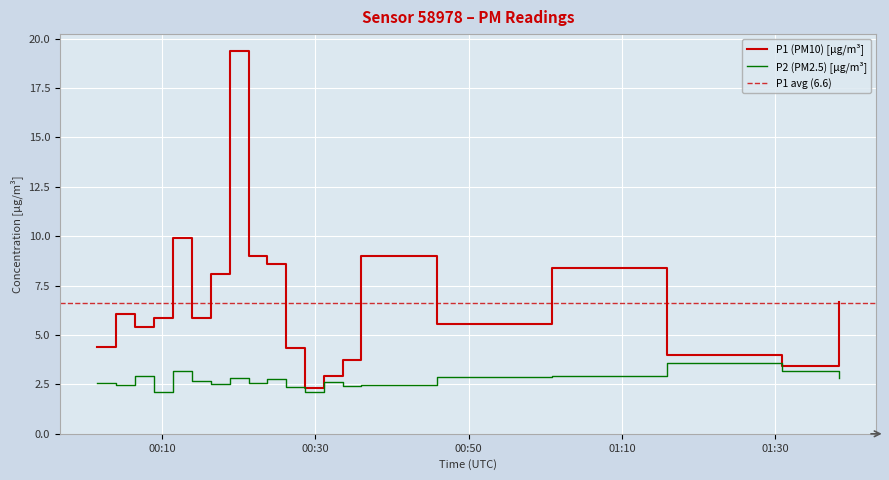

True or false: P2 has a value of 2.8 at 2022-08-19T00:23:43.

True